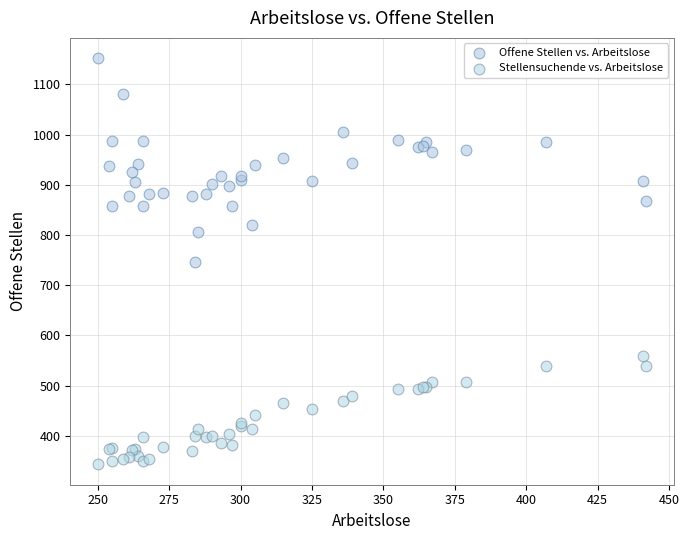

Which series contains the highest Y value?

Offene Stellen vs. Arbeitslose